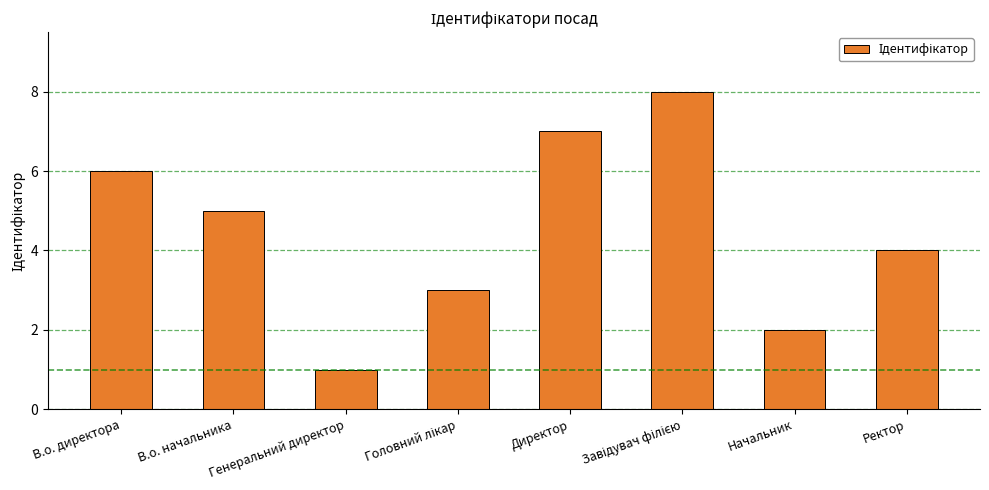

What is the difference between the maximum and minimum values?

7